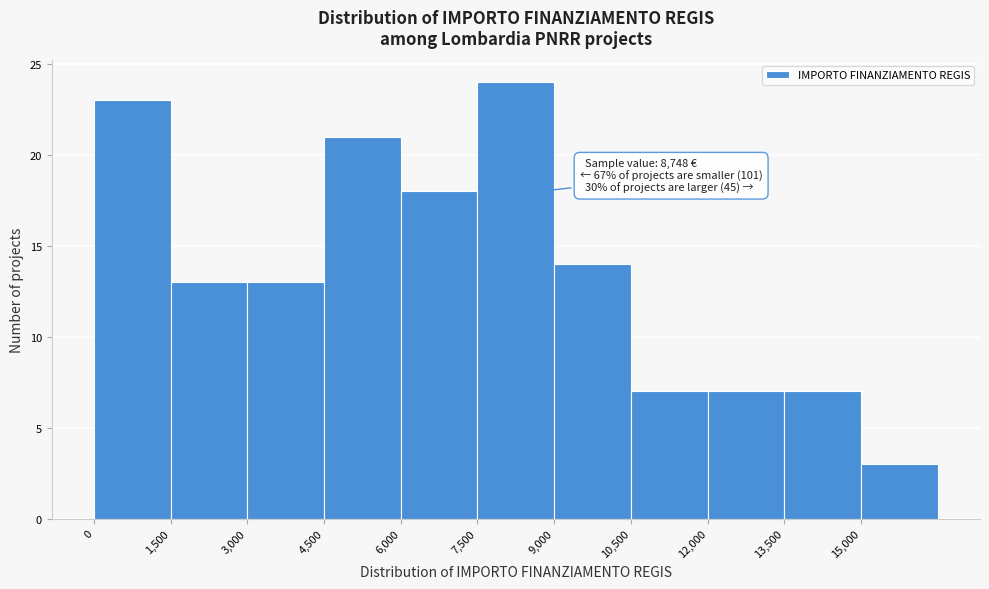

Over which range of the x-axis is the bar tallest?

7500 to 9000